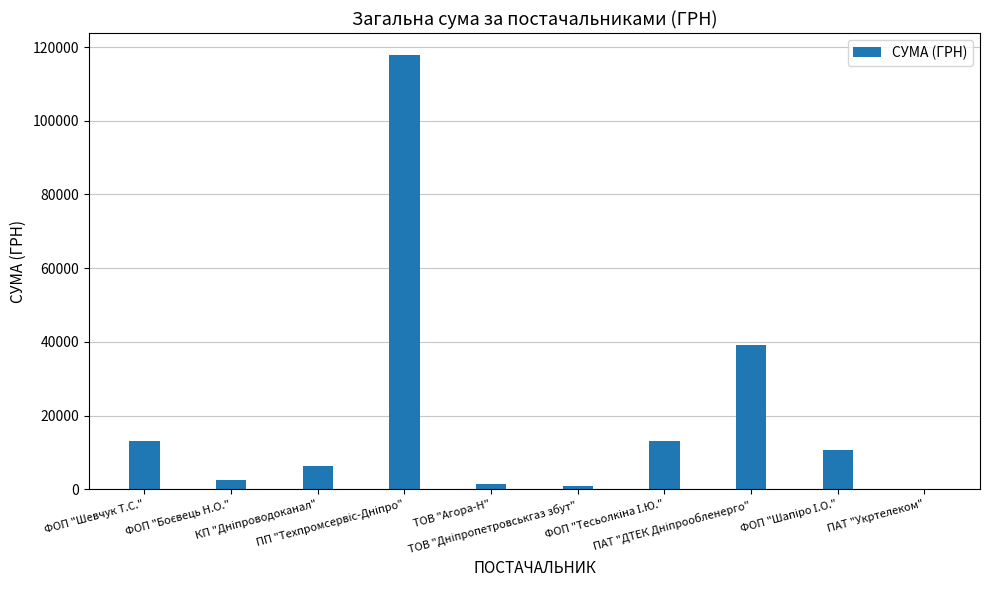

Count the number of data series in this chart.

1